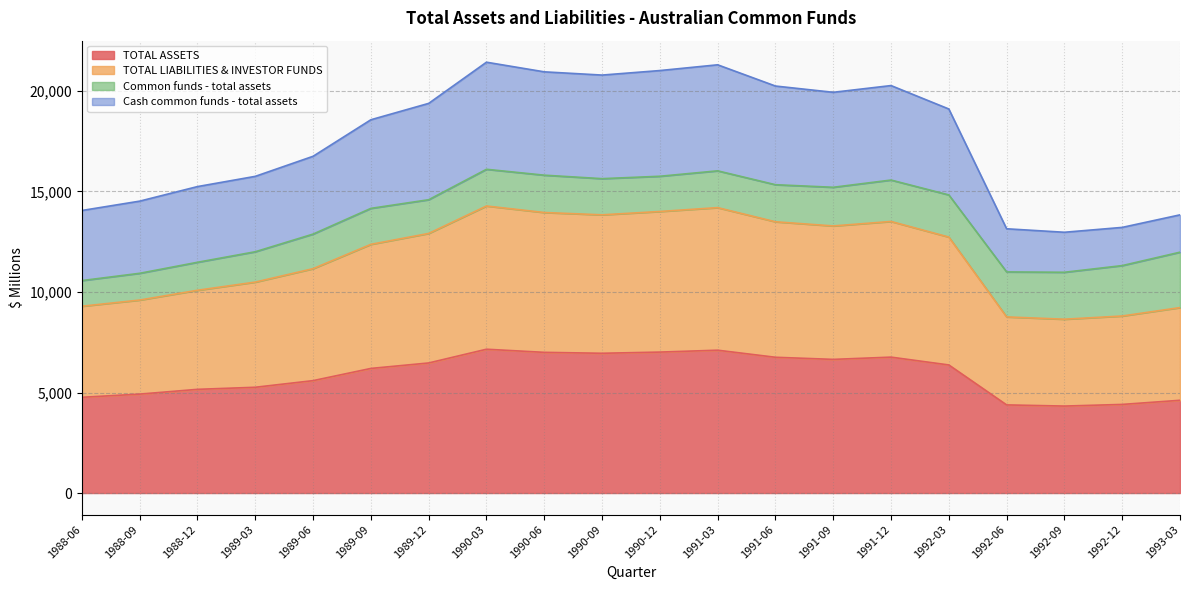

What are all the series names shown in the legend?

TOTAL ASSETS, TOTAL LIABILITIES & INVESTOR FUNDS, Common funds - total assets, Cash common funds - total assets